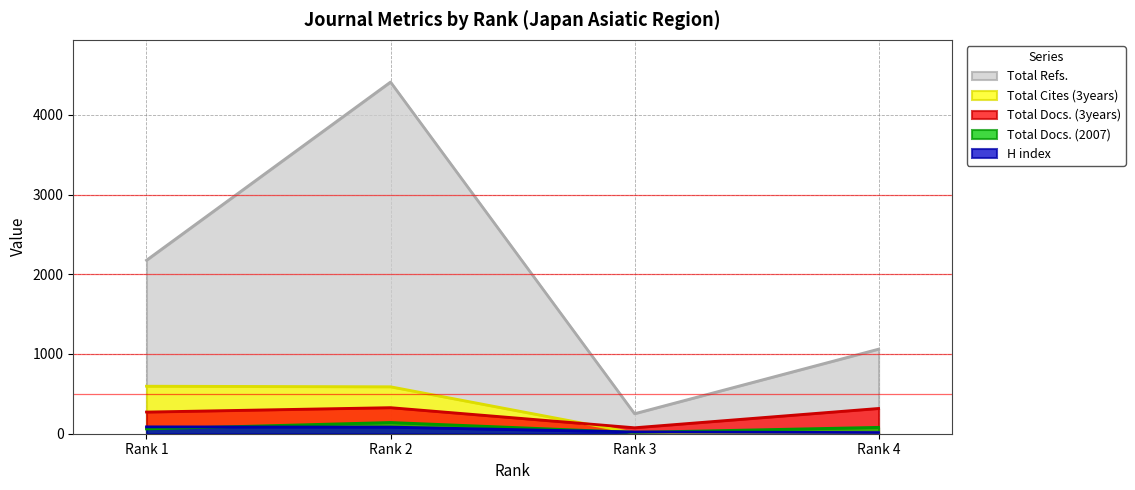

Reading right to left, transcribe all the data shown in this chart.

H index: Rank 4=15	Rank 3=22	Rank 2=83	Rank 1=86
Total Docs. (2007): Rank 4=80	Rank 3=17	Rank 2=141	Rank 1=60
Total Docs. (3years): Rank 4=317	Rank 3=75	Rank 2=327	Rank 1=272
Total Refs.: Rank 4=1061	Rank 3=251	Rank 2=4411	Rank 1=2176
Total Cites (3years): Rank 4=14	Rank 3=9	Rank 2=589	Rank 1=596